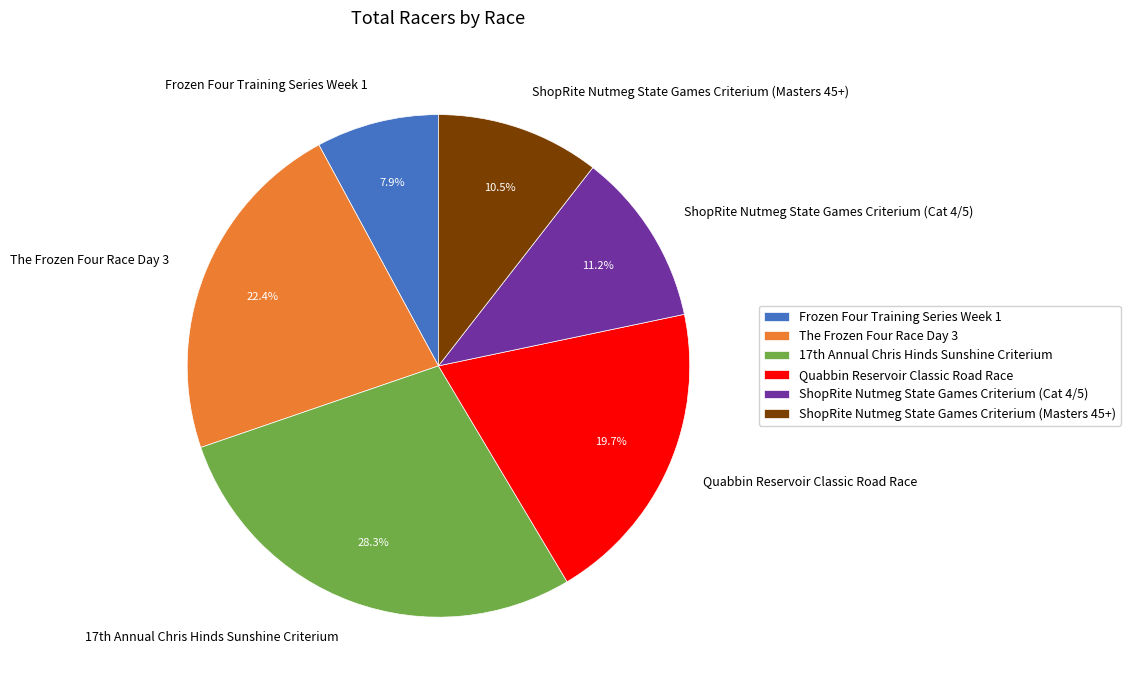

Does Quabbin Reservoir Classic Road Race account for over 50% of the chart?

No